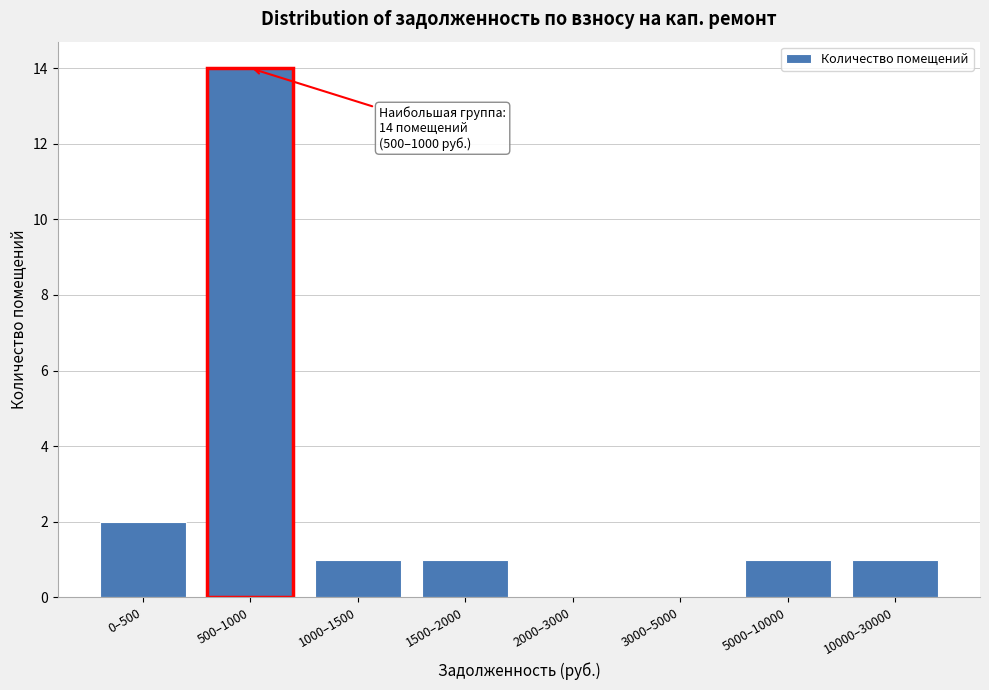

Reading left to right, transcribe all the data shown in this chart.

0–500=2	500–1000=14	1000–1500=1	1500–2000=1	2000–3000=0	3000–5000=0	5000–10000=1	10000–30000=1